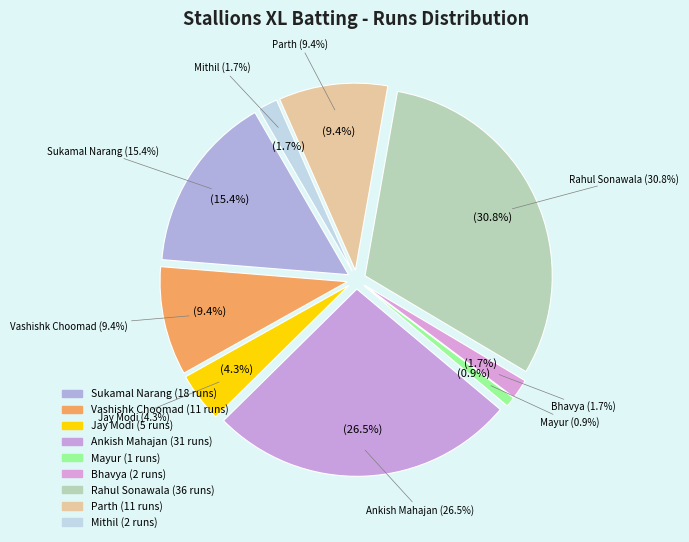

The Parth slice represents 9% of the pie. True or false?

True